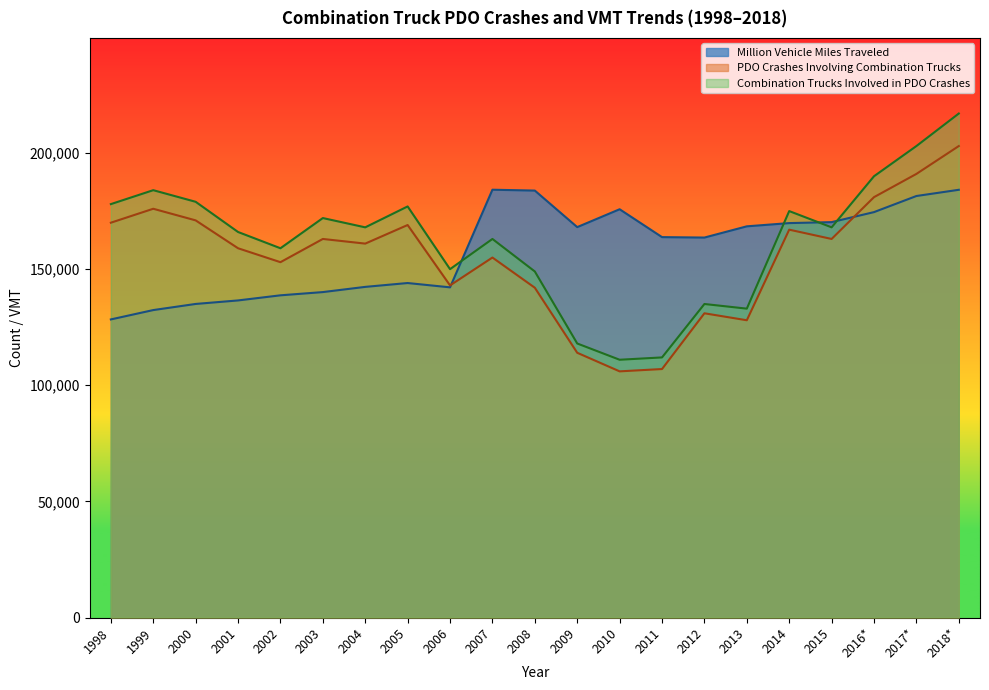

What are all the series names shown in the legend?

Million Vehicle Miles Traveled, PDO Crashes Involving Combination Trucks, Combination Trucks Involved in PDO Crashes